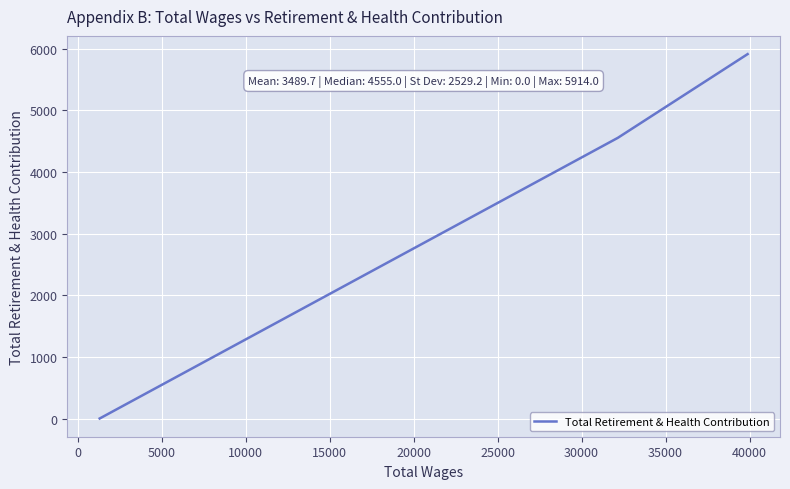

How many lines are shown in the chart?

1